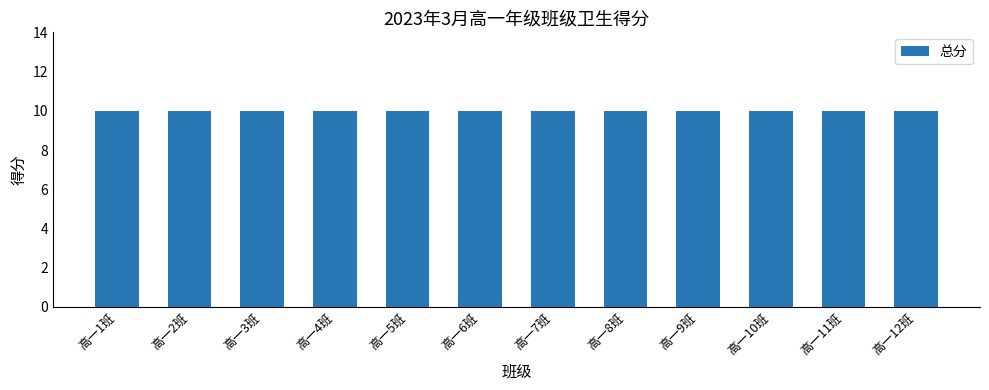

Which series has the largest total across all categories?

总分